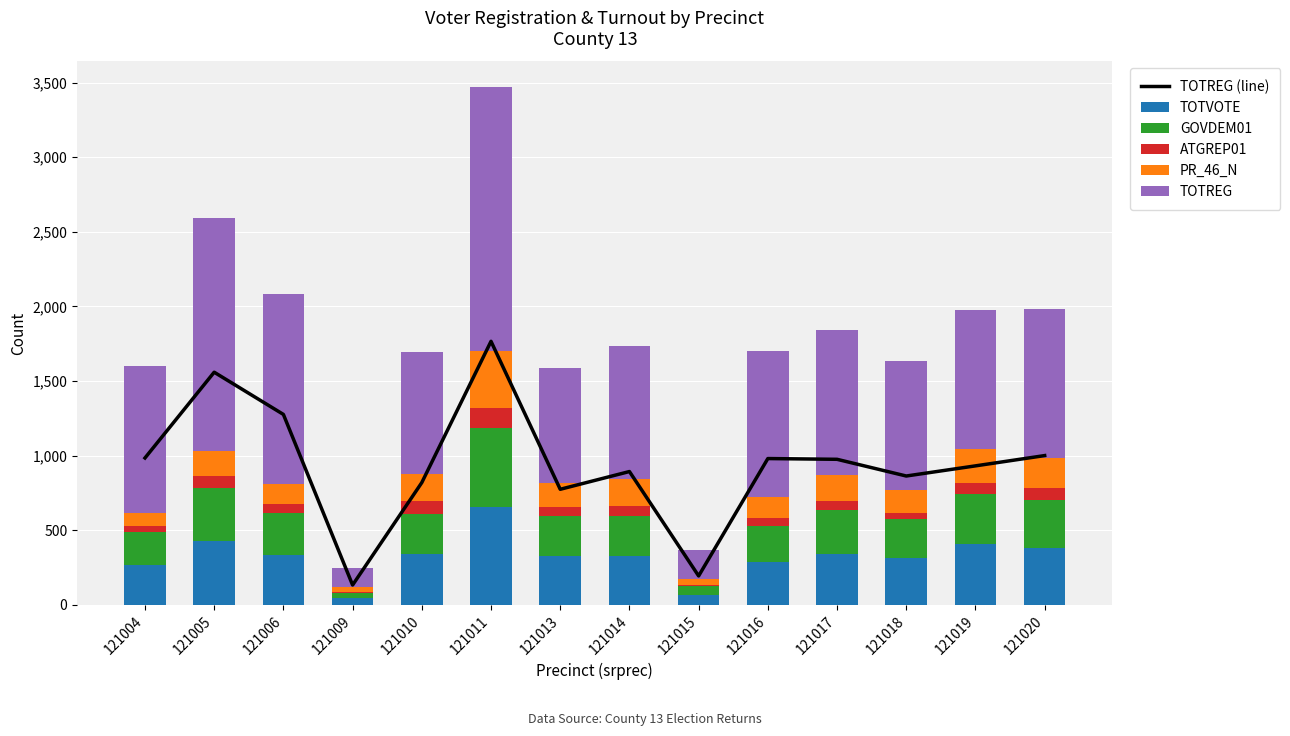

List the series in order of their peak value, highest first.

TOTREG (line), TOTREG, TOTVOTE, GOVDEM01, PR_46_N, ATGREP01